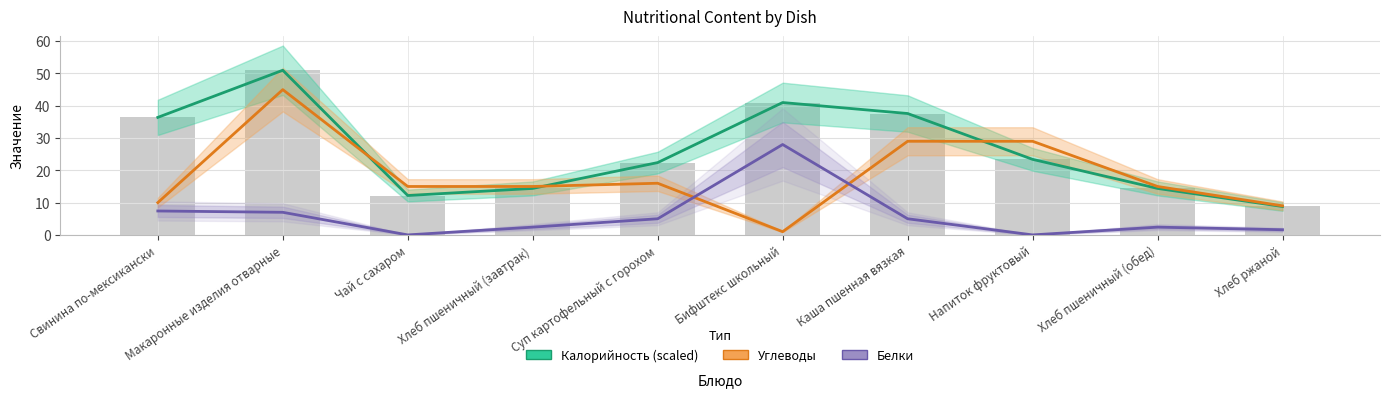

At which label is Калорийность (scaled) closest to 29?

Напиток фруктовый